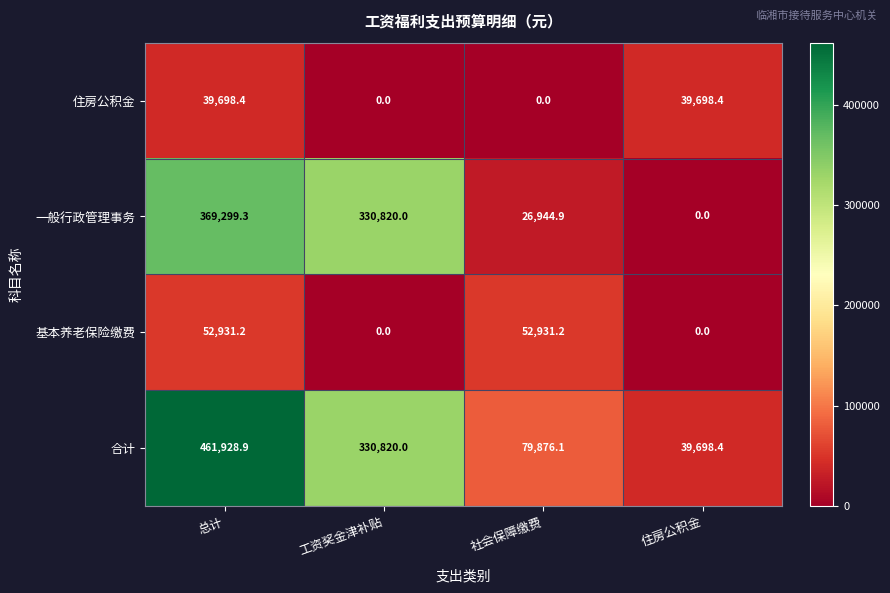

What is the spread (max minus min) of values at 总计?

422230.5